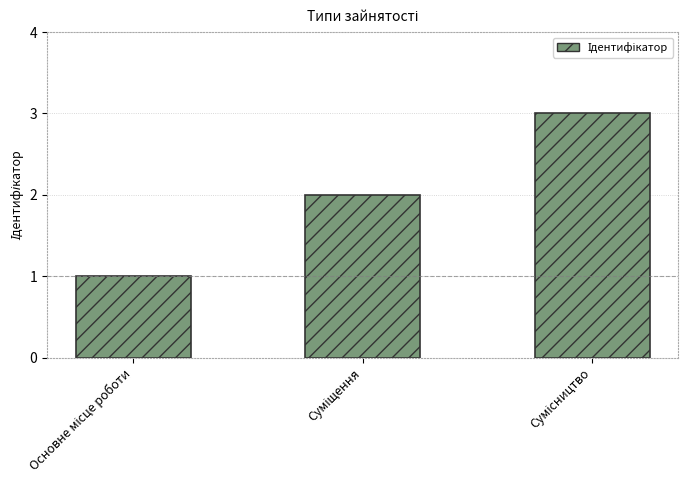

What is the minimum value shown in the chart?

1